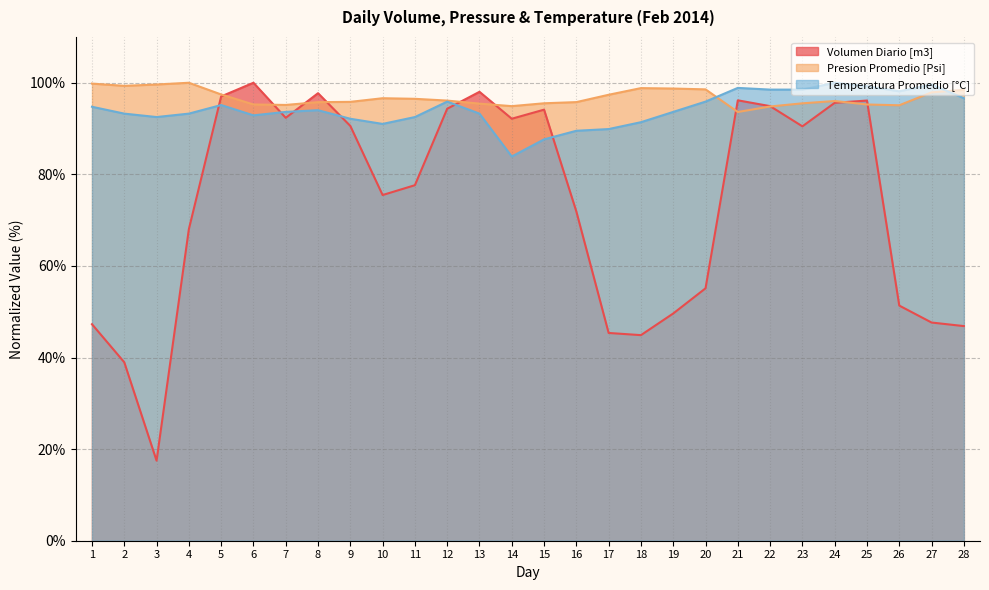

True or false: Volumen Diario and Presion Promedio cross at least once.

True